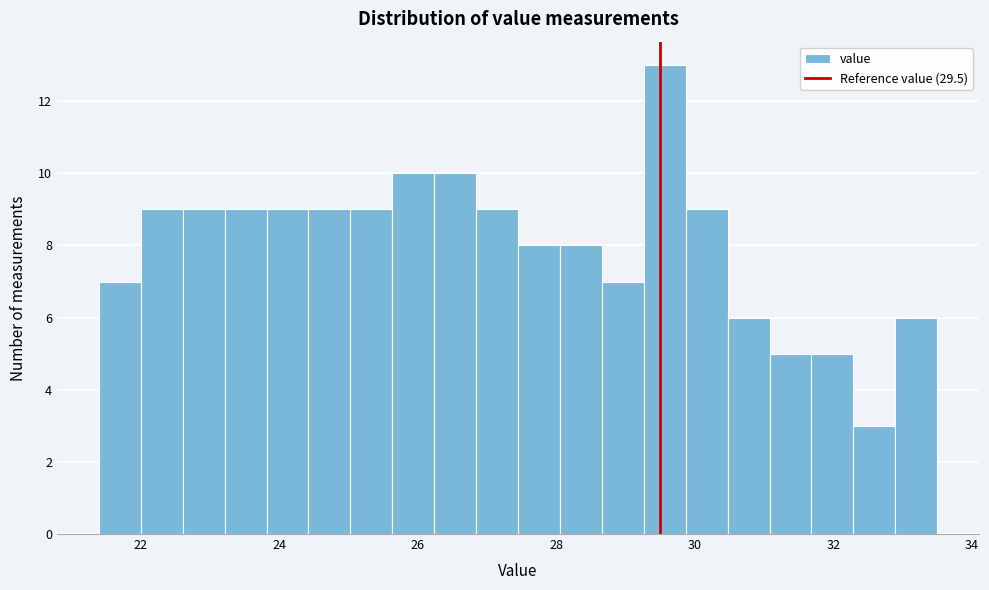

Around what value on the x-axis is the tallest bar? Give the approximate position of its centre, as read against the axis.

29.6